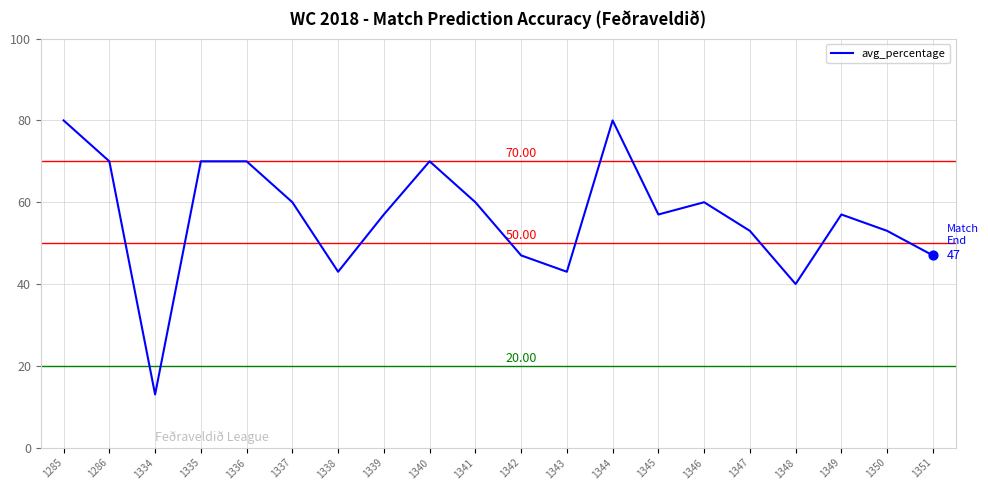

Which has a higher value, 1347 or 1285?

1285